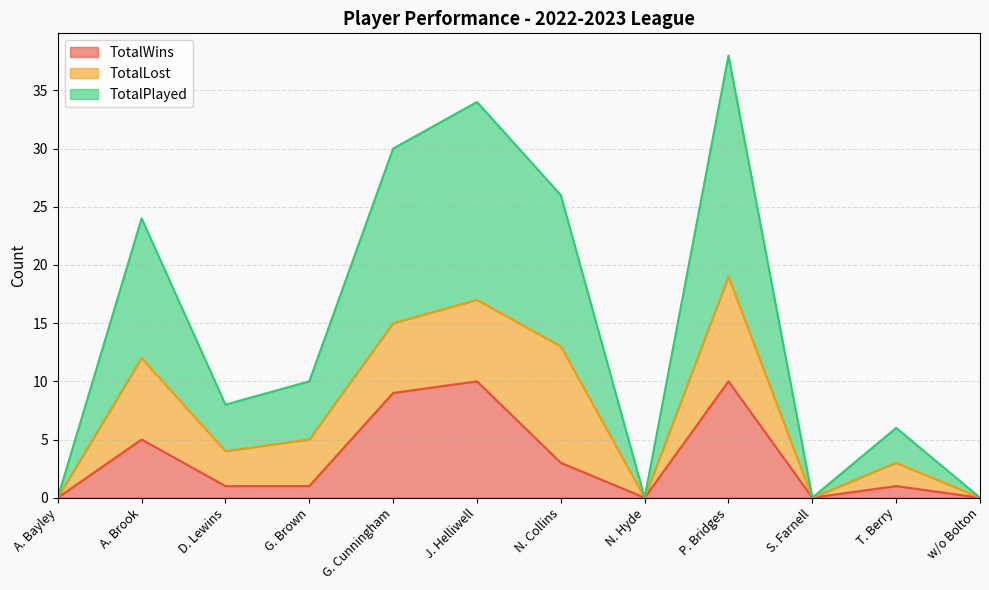

True or false: TotalPlayed and TotalWins cross at least once.

False